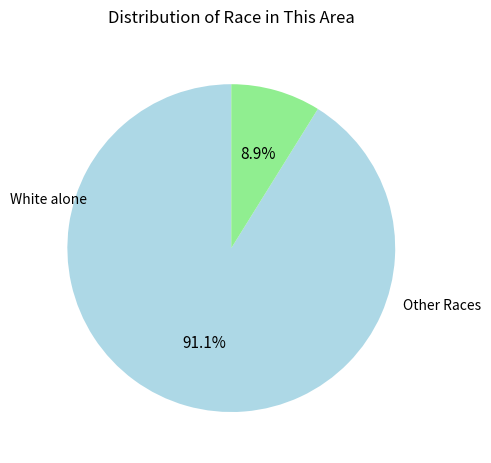

Is there any slice that represents more than half of the pie?

Yes